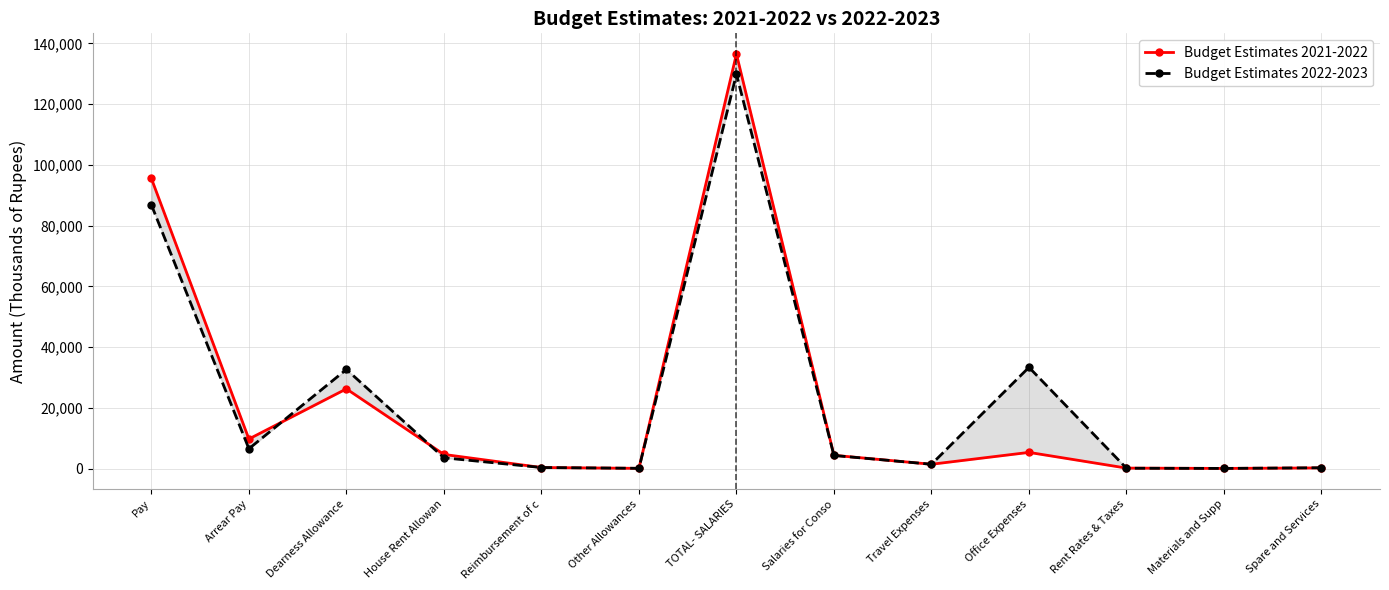

Which series has the widest spread of values?

Budget Estimates 2021-2022